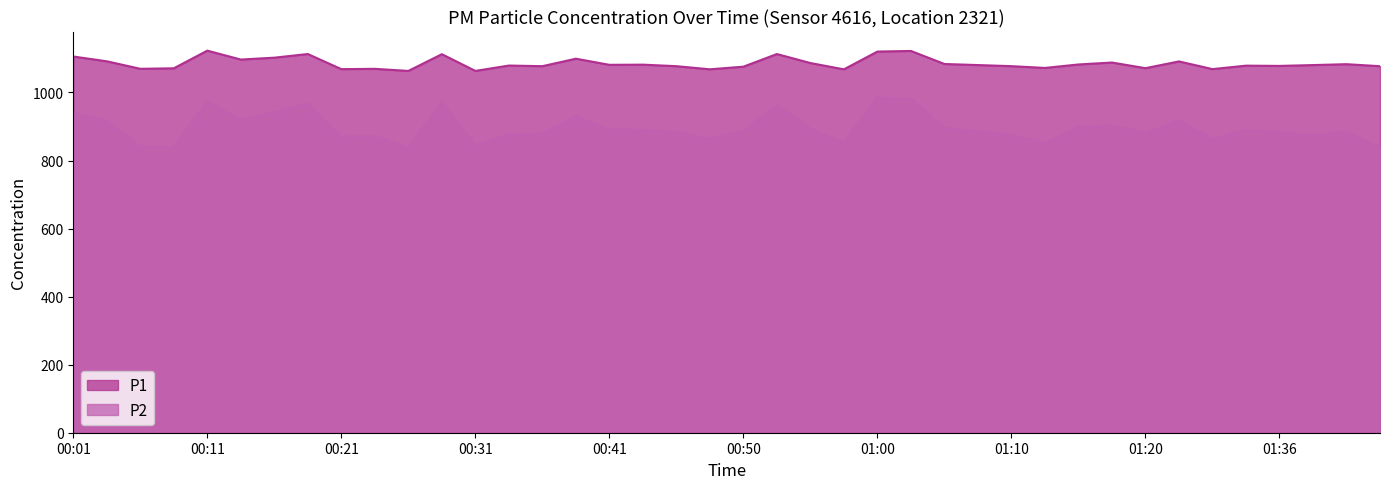

Reading left to right, list all the values displayed in this chart.

P1: 00:01=1105.8	00:04=1091.7	00:06=1069.7	00:09=1071.1	00:11=1123.0	00:13=1096.9	00:16=1102.4	00:18=1113.1	00:21=1068.6	00:23=1069.6	00:26=1063.4	00:28=1112.6	00:31=1063.5	00:33=1079.2	00:36=1077.4	00:38=1099.4	00:41=1081.4	00:43=1081.9	00:46=1077.4	00:48=1068.2	00:50=1075.9	00:53=1113.1	00:55=1086.6	00:58=1068.1	01:00=1120.3	01:03=1122.1	01:05=1083.8	01:08=1080.6	01:10=1077.4	01:13=1072.2	01:15=1082.4	01:18=1088.1	01:20=1071.5	01:23=1091.4	01:31=1068.7	01:34=1078.9	01:36=1078.2	01:39=1080.6	01:41=1083.3	01:44=1077.3
P2: 00:01=939.3	00:04=916.9	00:06=840.7	00:09=839.1	00:11=974.7	00:13=918.8	00:16=941.3	00:18=967.2	00:21=869.6	00:23=871.5	00:26=838.1	00:28=972.3	00:31=844.9	00:33=876.9	00:36=878.9	00:38=929.3	00:41=890.6	00:43=890.2	00:46=882.6	00:48=864.3	00:50=887.3	00:53=963.1	00:55=892.8	00:58=854.3	01:00=984.1	01:03=981.8	01:05=896.1	01:08=885.4	01:10=876.0	01:13=851.2	01:15=898.4	01:18=903.0	01:20=881.6	01:23=916.5	01:31=862.8	01:34=890.0	01:36=882.8	01:39=873.1	01:41=884.0	01:44=839.1